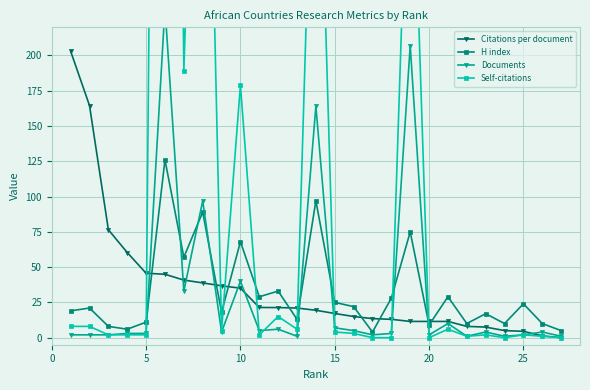

Which series has the largest total across all categories?

Self-citations